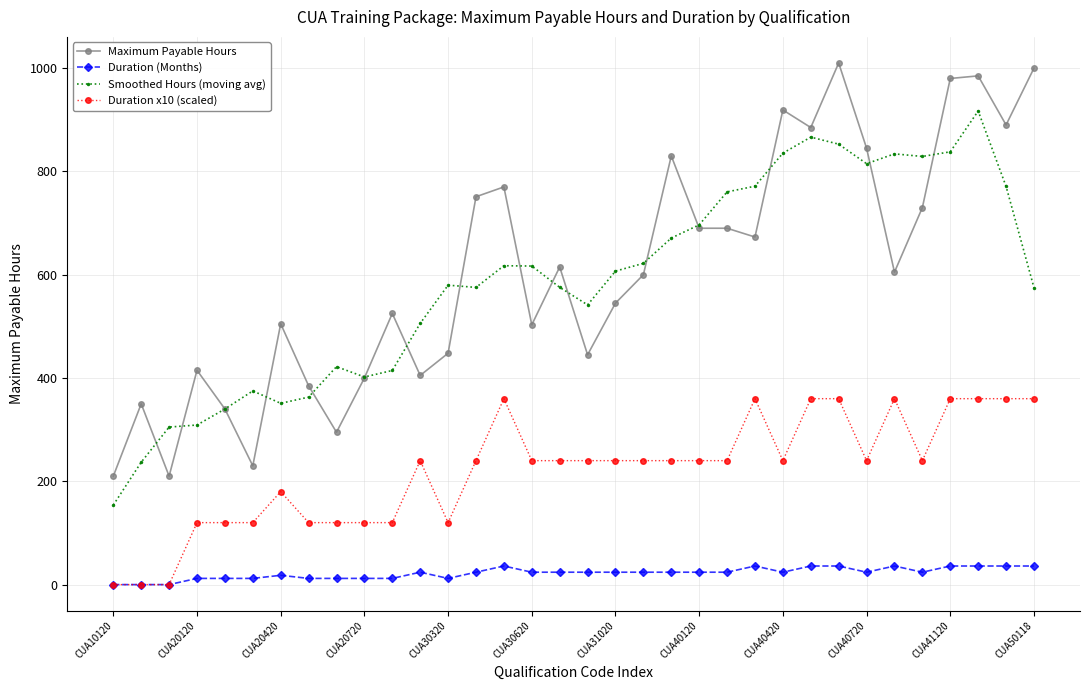

What is the value of the Smoothed Hours (moving avg) point at the 22nd from the left?

696.6